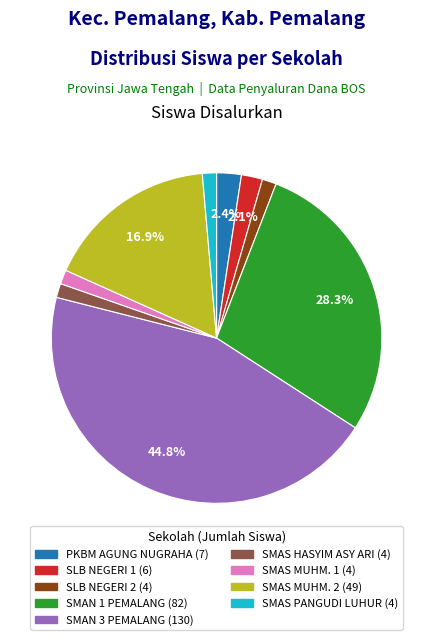

Is there any slice that represents more than half of the pie?

No